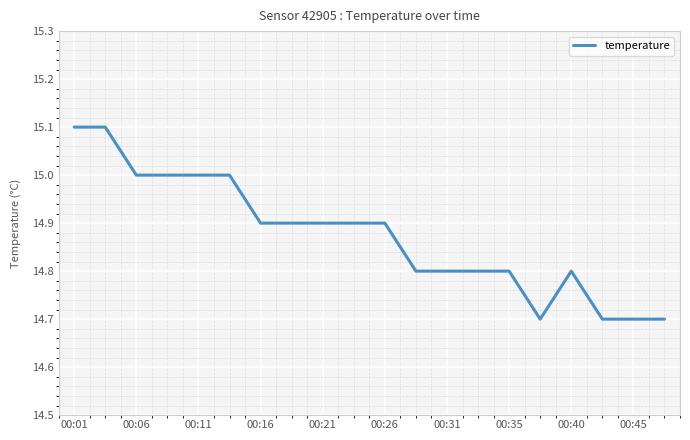

How many lines are shown in the chart?

1